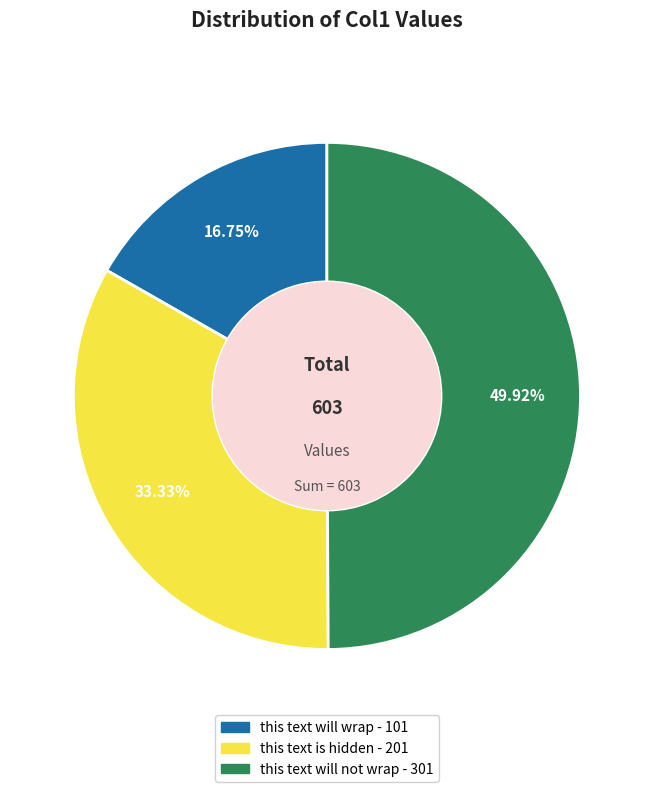

To the nearest percent, what portion does this text is hidden represent?

33%